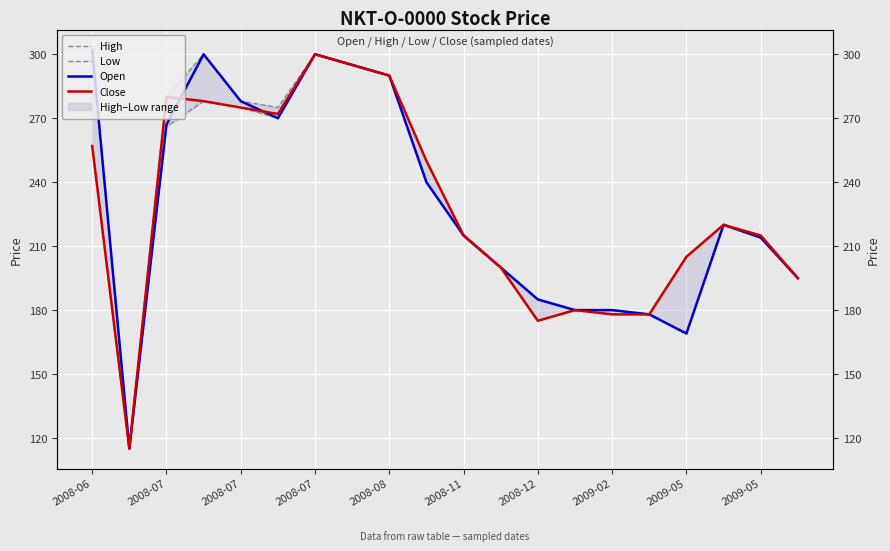

What are all the series names shown in the legend?

High, Low, Open, Close